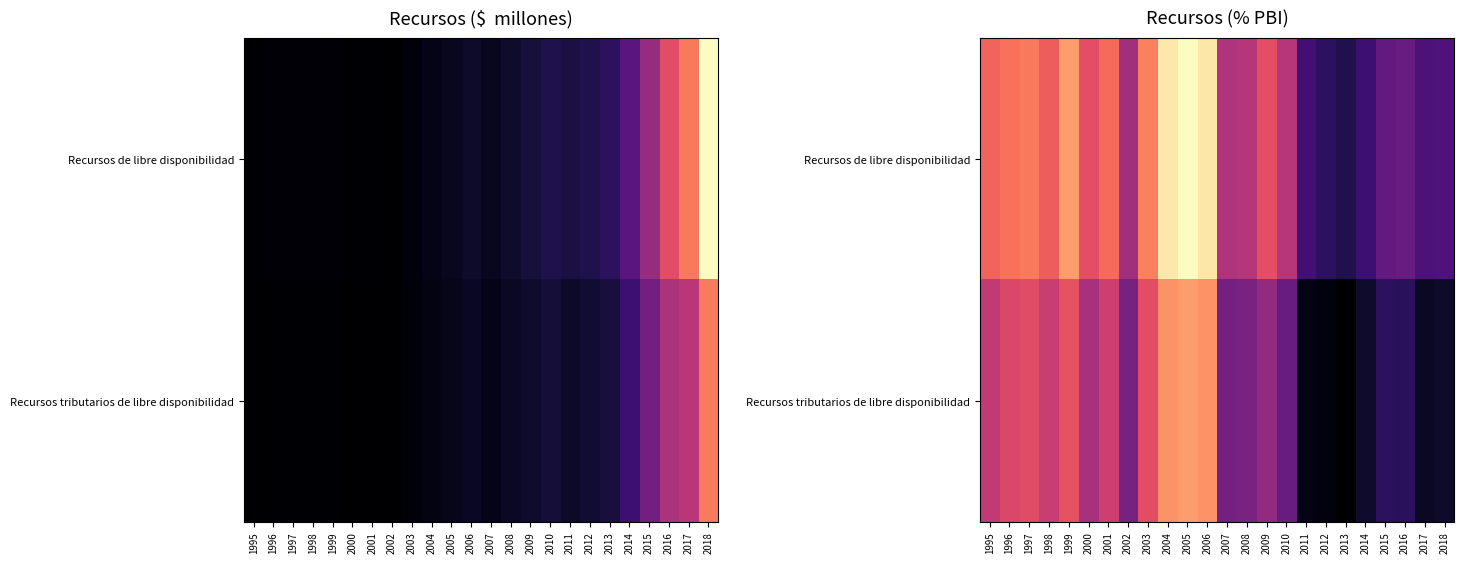

What is the spread (max minus min) of values at 2011?

0.2